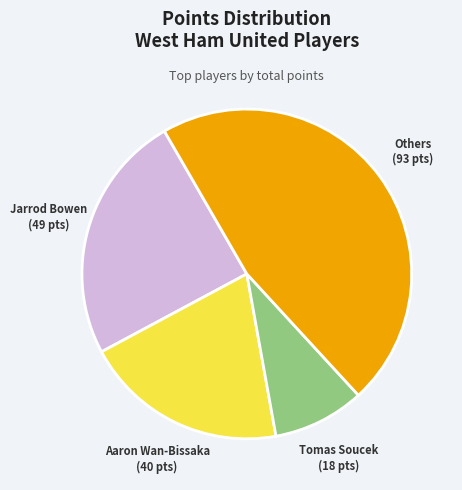

Rank the categories by value from lowest to highest.

Tomas Soucek, Aaron Wan-Bissaka, Jarrod Bowen, Others